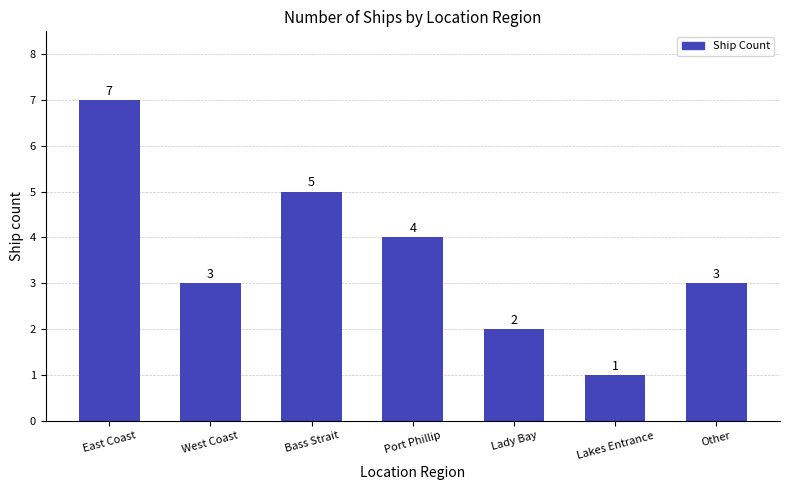

What is the label of the 5th bar from the left?

Lady Bay